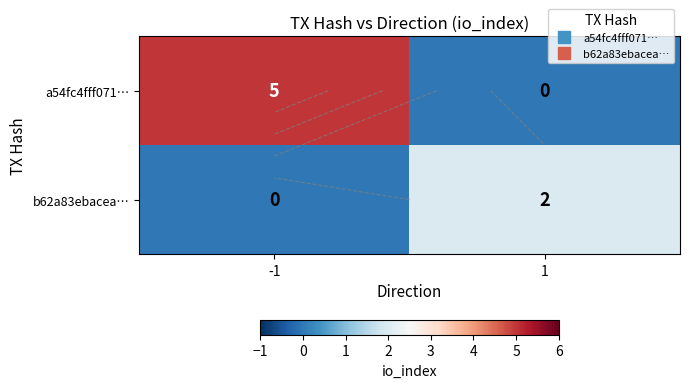

True or false: b62a83ebacea… has a value of 1 at 1.

False